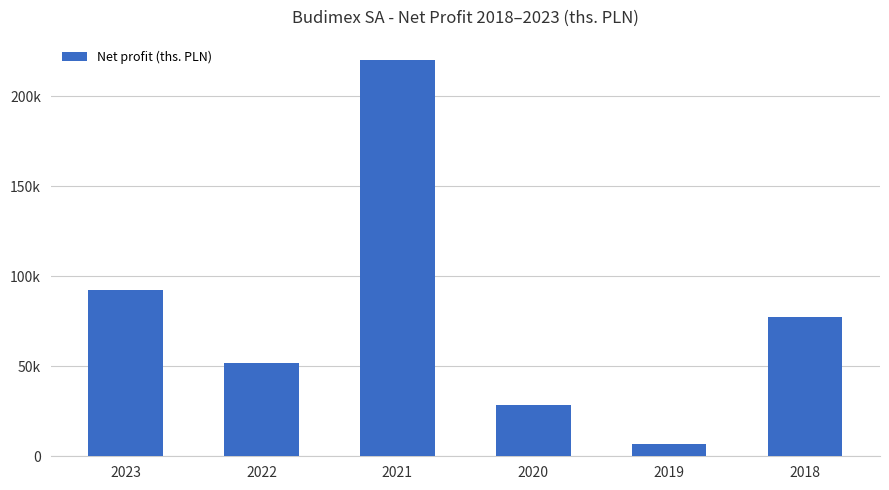

Which has a higher value, 2021 or 2019?

2021